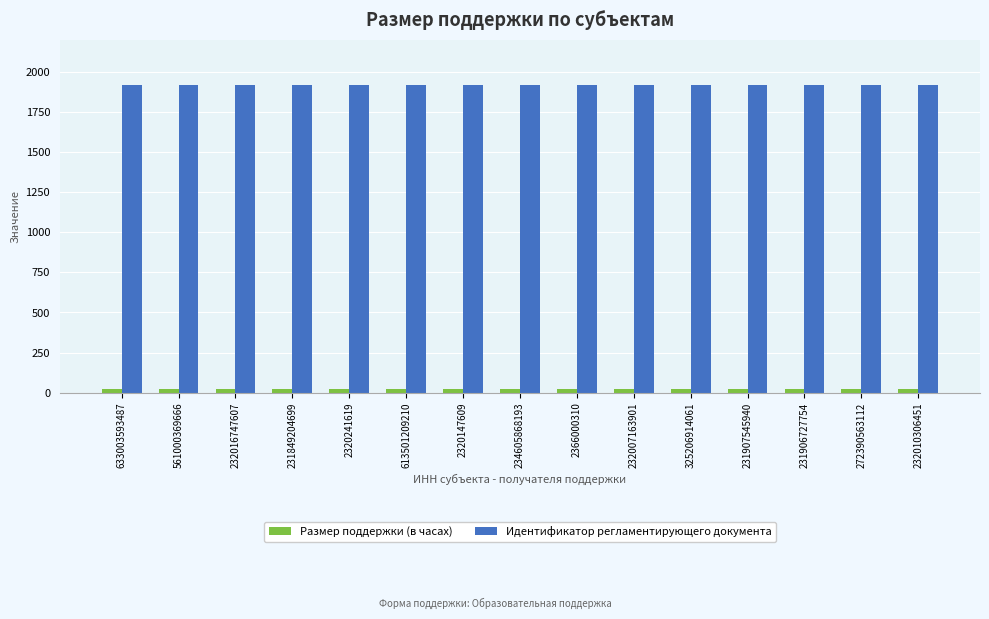

Rank the series by their average value, from highest to lowest.

Идентификатор регламентирующего документа, Размер поддержки (в часах)